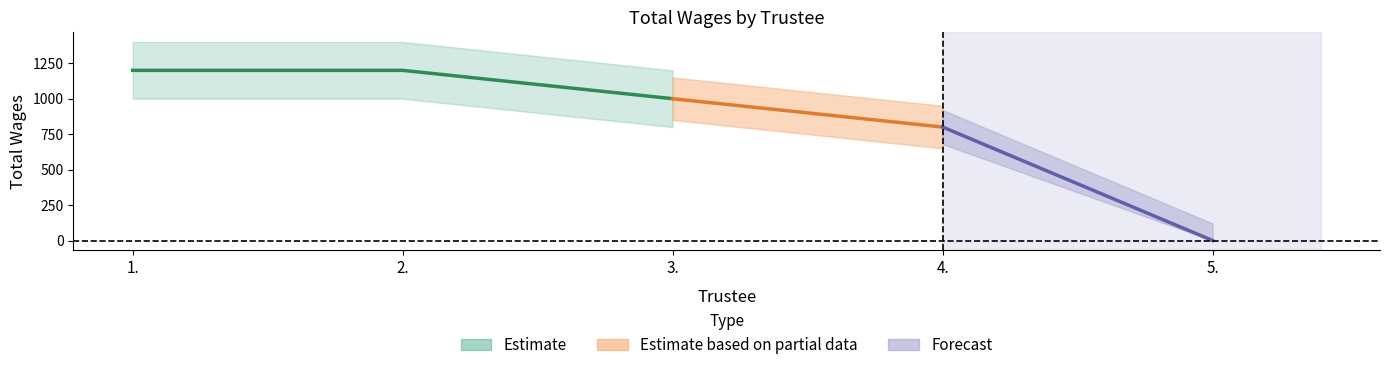

Which label corresponds to the largest value in the chart?

1.